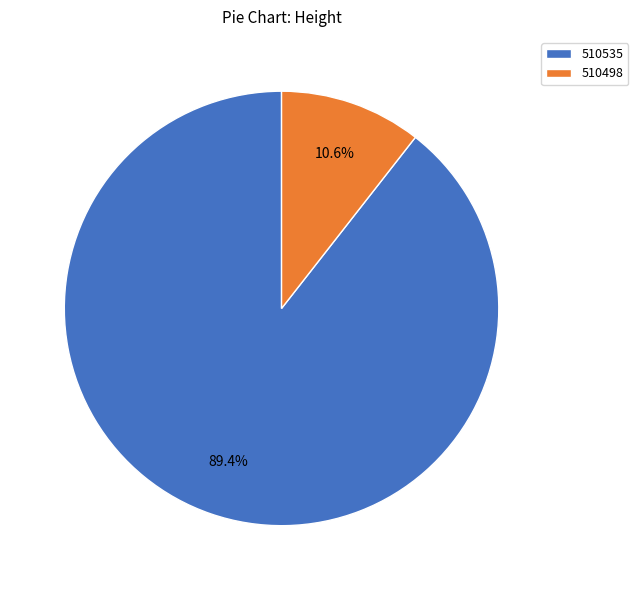

Which has a higher value, 510535 or 510498?

510535